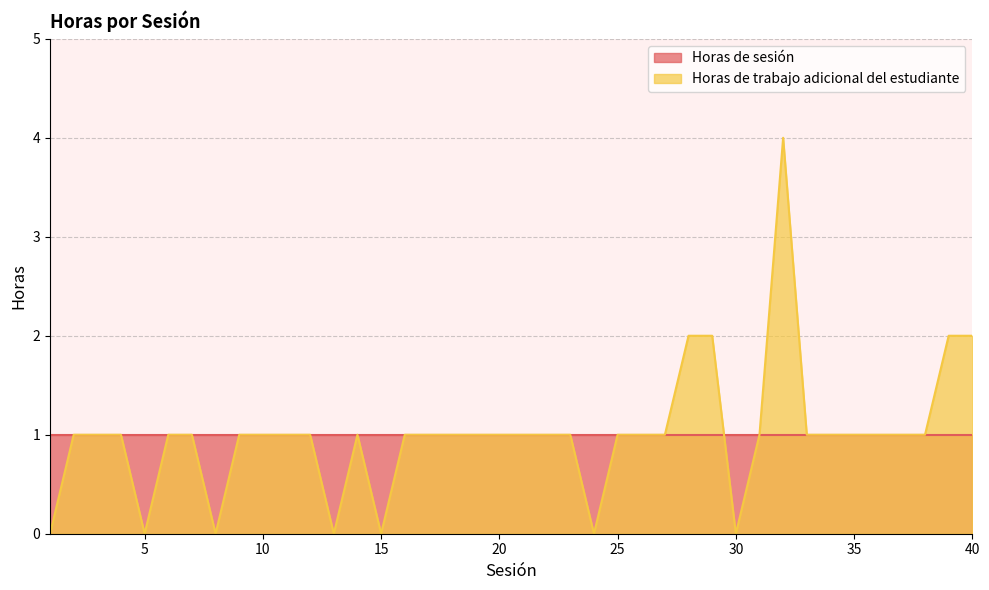

Where is the data nearest to the value 2?

28